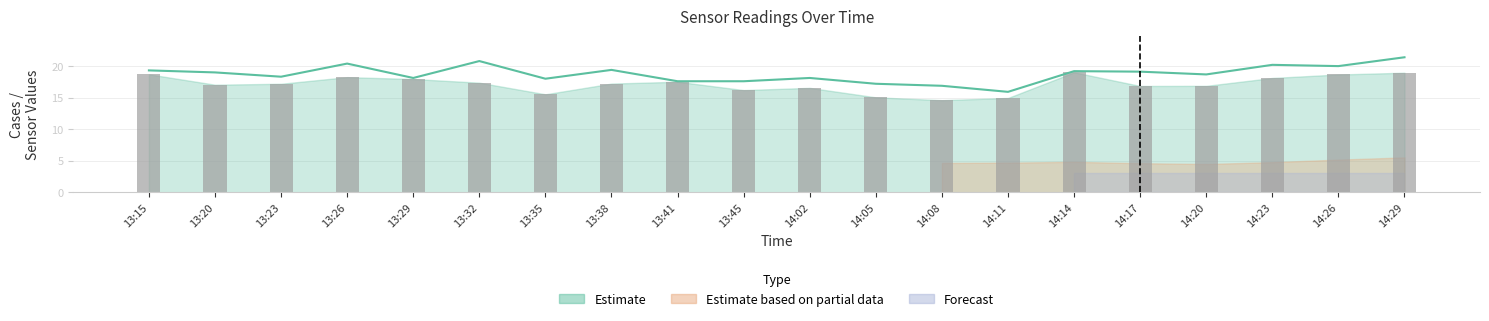

How many distinct data groups are displayed?

2